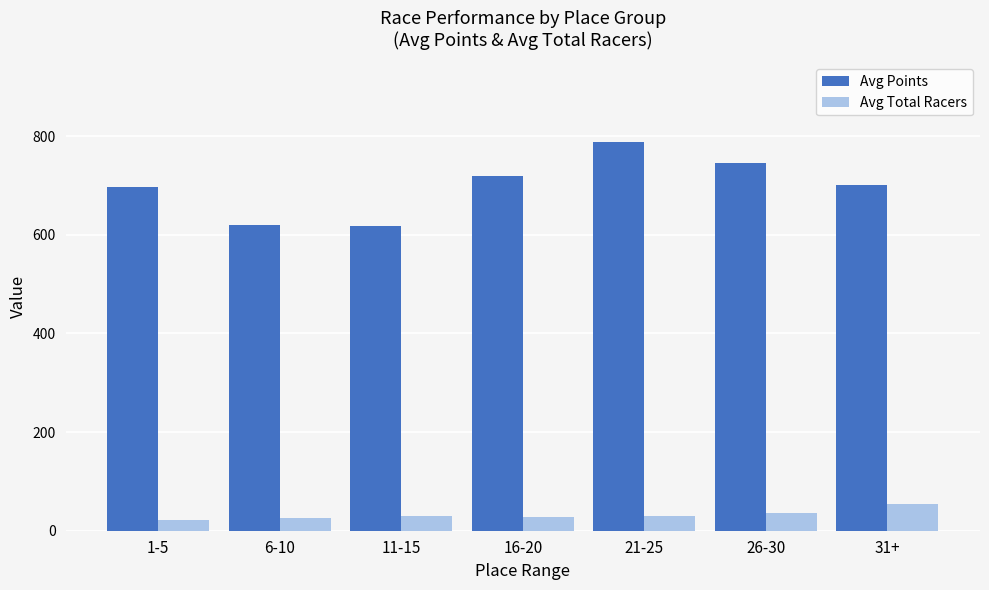

How many categories are shown in the chart?

7